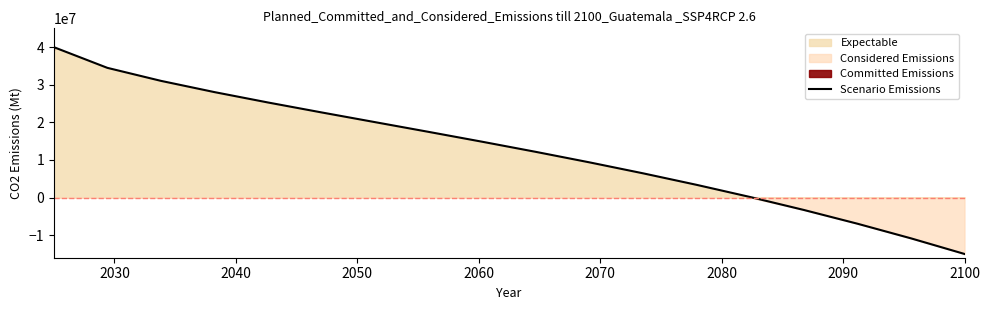

What is the minimum value for Scenario Emissions?

-15000000.0